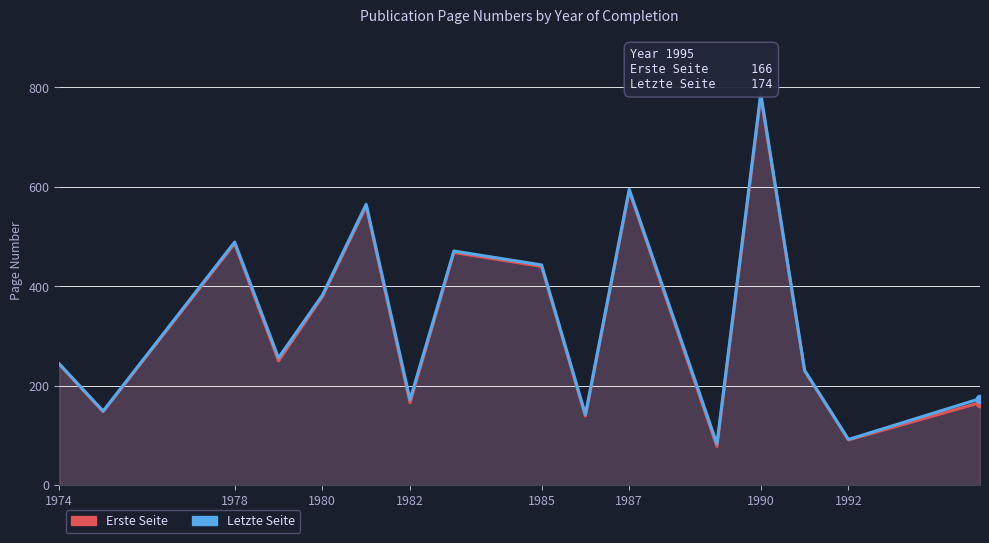

True or false: Letzte Seite and Erste Seite cross at least once.

False